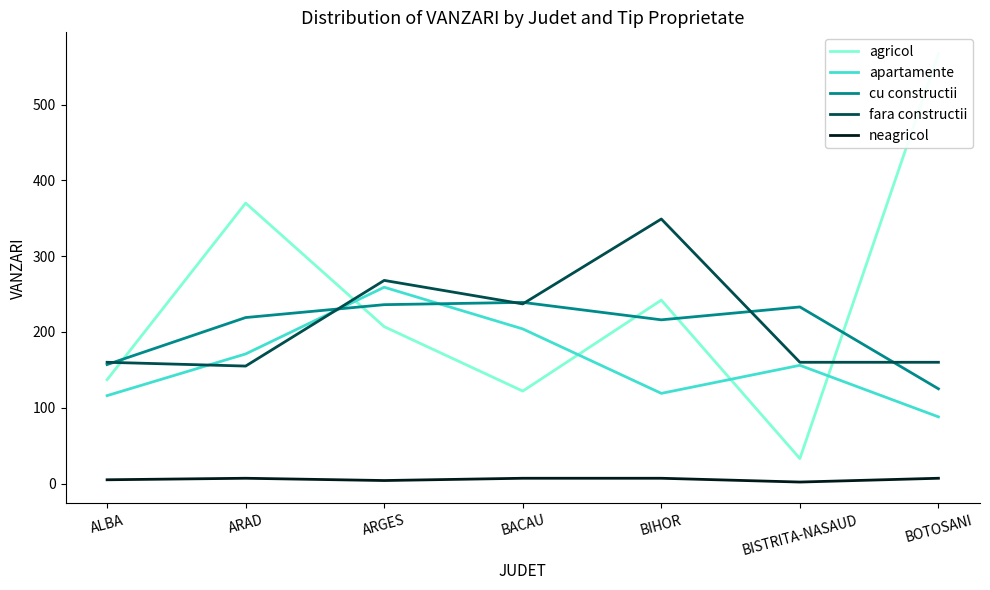

Which label corresponds to the largest value in the chart?

BOTOSANI